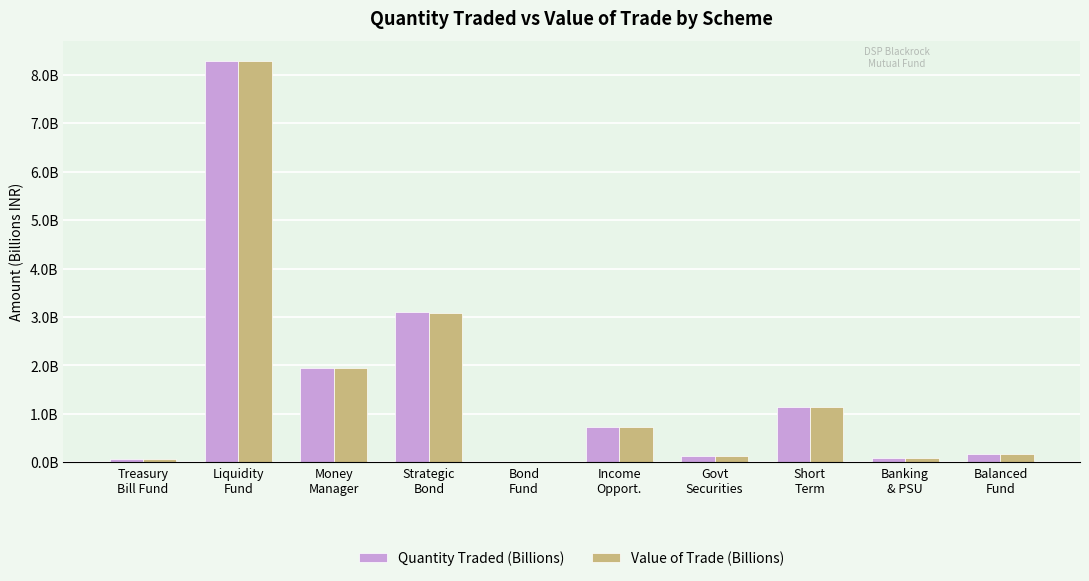

Which series has the largest total across all categories?

Quantity Traded (Billions)